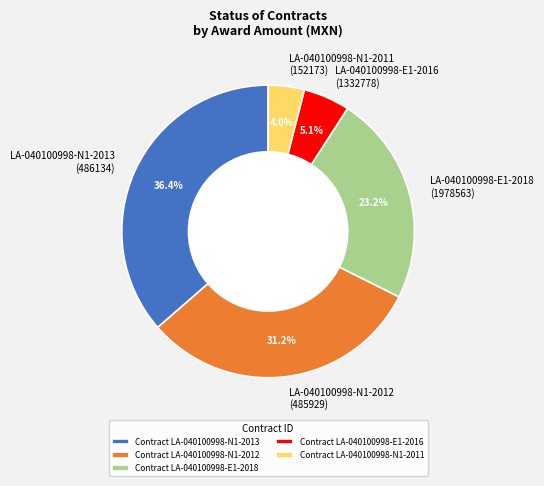

Which has a higher value, LA-040100998-N1-2011 (152173) or LA-040100998-N1-2012 (485929)?

LA-040100998-N1-2012 (485929)